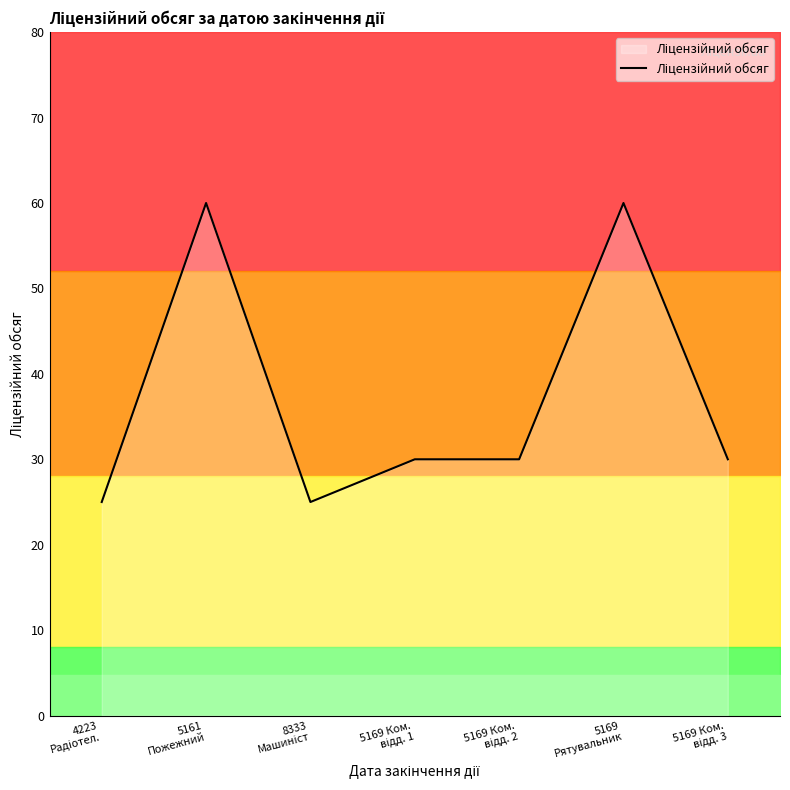

Between 5169 Ком.
відд. 2 and 5169 Ком.
відд. 3, which is larger?

5169 Ком.
відд. 2